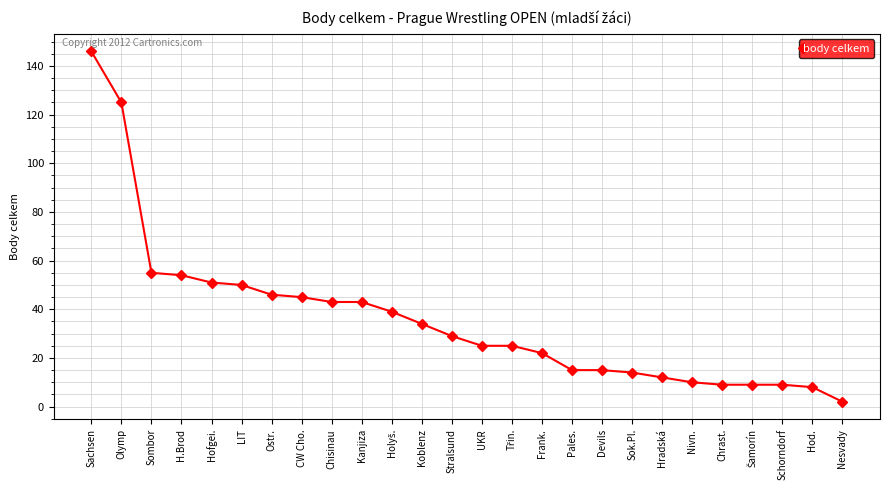

What is the maximum value shown in the chart?

146